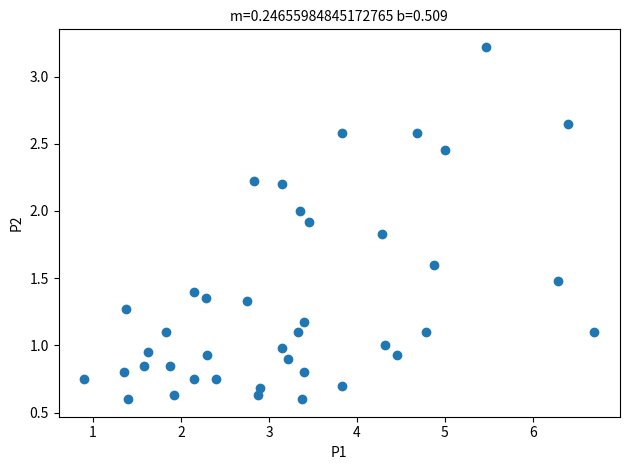

What is the range of X values (max minus min)?

5.8